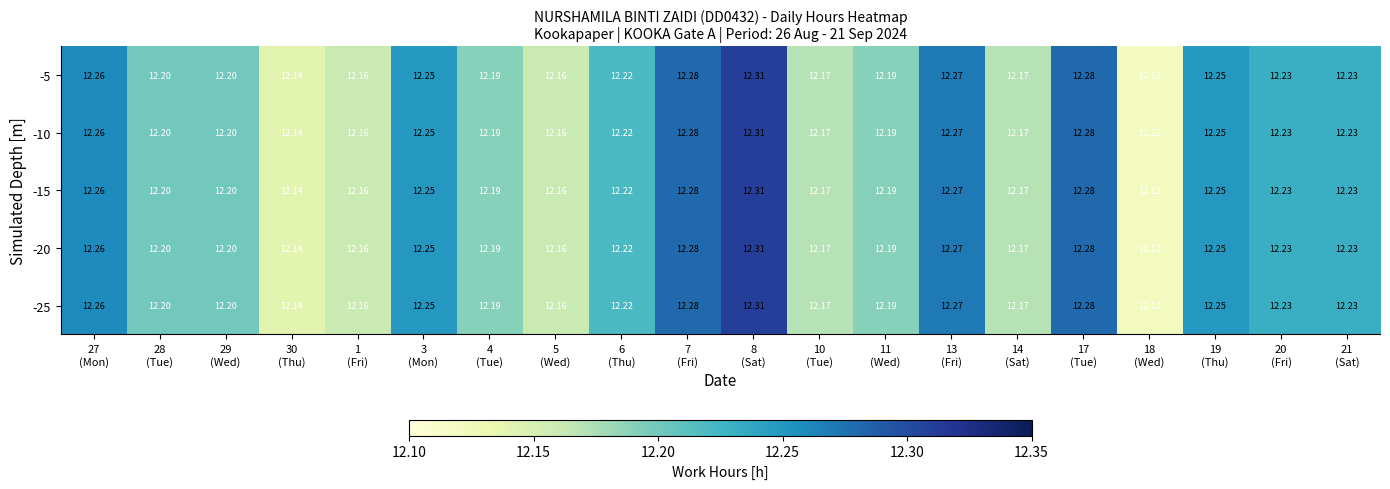

Reading left to right, what are all the values shown in this chart?

-5: 27
(Mon)=12.3	28
(Tue)=12.2	29
(Wed)=12.2	30
(Thu)=12.1	1
(Fri)=12.2	3
(Mon)=12.2	4
(Tue)=12.2	5
(Wed)=12.2	6
(Thu)=12.2	7
(Fri)=12.3	8
(Sat)=12.3	10
(Tue)=12.2	11
(Wed)=12.2	13
(Fri)=12.3	14
(Sat)=12.2	17
(Tue)=12.3	18
(Wed)=12.1	19
(Thu)=12.2	20
(Fri)=12.2	21
(Sat)=12.2
-10: 27
(Mon)=12.3	28
(Tue)=12.2	29
(Wed)=12.2	30
(Thu)=12.1	1
(Fri)=12.2	3
(Mon)=12.2	4
(Tue)=12.2	5
(Wed)=12.2	6
(Thu)=12.2	7
(Fri)=12.3	8
(Sat)=12.3	10
(Tue)=12.2	11
(Wed)=12.2	13
(Fri)=12.3	14
(Sat)=12.2	17
(Tue)=12.3	18
(Wed)=12.1	19
(Thu)=12.2	20
(Fri)=12.2	21
(Sat)=12.2
-15: 27
(Mon)=12.3	28
(Tue)=12.2	29
(Wed)=12.2	30
(Thu)=12.1	1
(Fri)=12.2	3
(Mon)=12.2	4
(Tue)=12.2	5
(Wed)=12.2	6
(Thu)=12.2	7
(Fri)=12.3	8
(Sat)=12.3	10
(Tue)=12.2	11
(Wed)=12.2	13
(Fri)=12.3	14
(Sat)=12.2	17
(Tue)=12.3	18
(Wed)=12.1	19
(Thu)=12.2	20
(Fri)=12.2	21
(Sat)=12.2
-20: 27
(Mon)=12.3	28
(Tue)=12.2	29
(Wed)=12.2	30
(Thu)=12.1	1
(Fri)=12.2	3
(Mon)=12.2	4
(Tue)=12.2	5
(Wed)=12.2	6
(Thu)=12.2	7
(Fri)=12.3	8
(Sat)=12.3	10
(Tue)=12.2	11
(Wed)=12.2	13
(Fri)=12.3	14
(Sat)=12.2	17
(Tue)=12.3	18
(Wed)=12.1	19
(Thu)=12.2	20
(Fri)=12.2	21
(Sat)=12.2
-25: 27
(Mon)=12.3	28
(Tue)=12.2	29
(Wed)=12.2	30
(Thu)=12.1	1
(Fri)=12.2	3
(Mon)=12.2	4
(Tue)=12.2	5
(Wed)=12.2	6
(Thu)=12.2	7
(Fri)=12.3	8
(Sat)=12.3	10
(Tue)=12.2	11
(Wed)=12.2	13
(Fri)=12.3	14
(Sat)=12.2	17
(Tue)=12.3	18
(Wed)=12.1	19
(Thu)=12.2	20
(Fri)=12.2	21
(Sat)=12.2